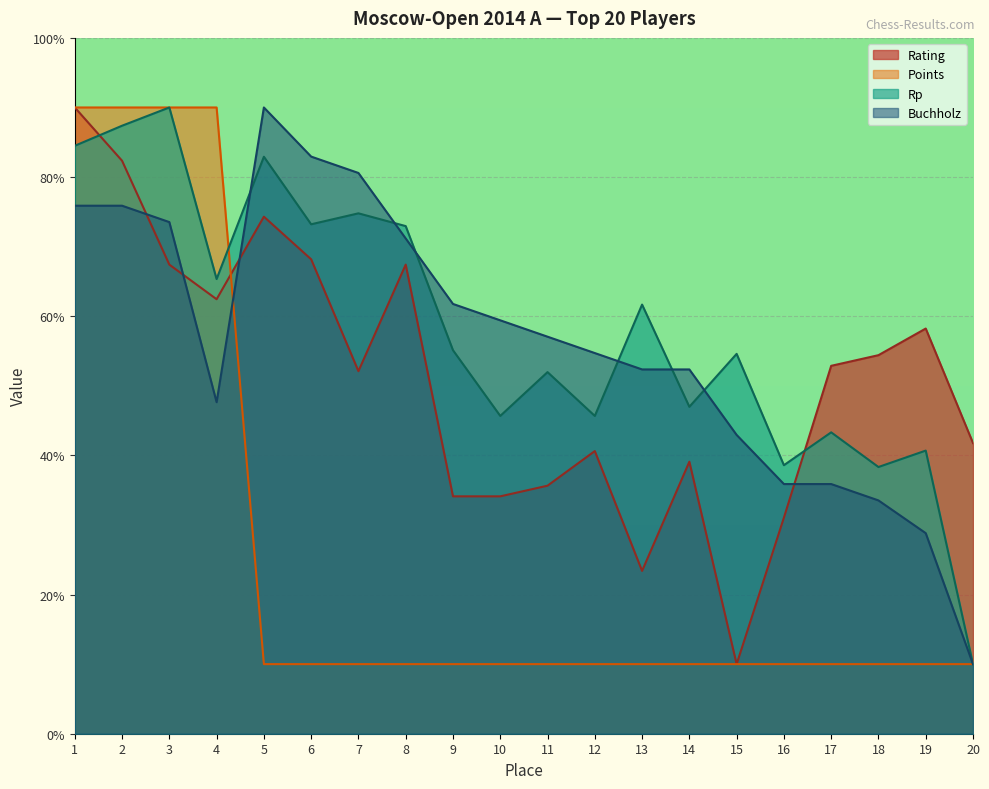

What value does the Points series have at 2?

90.0